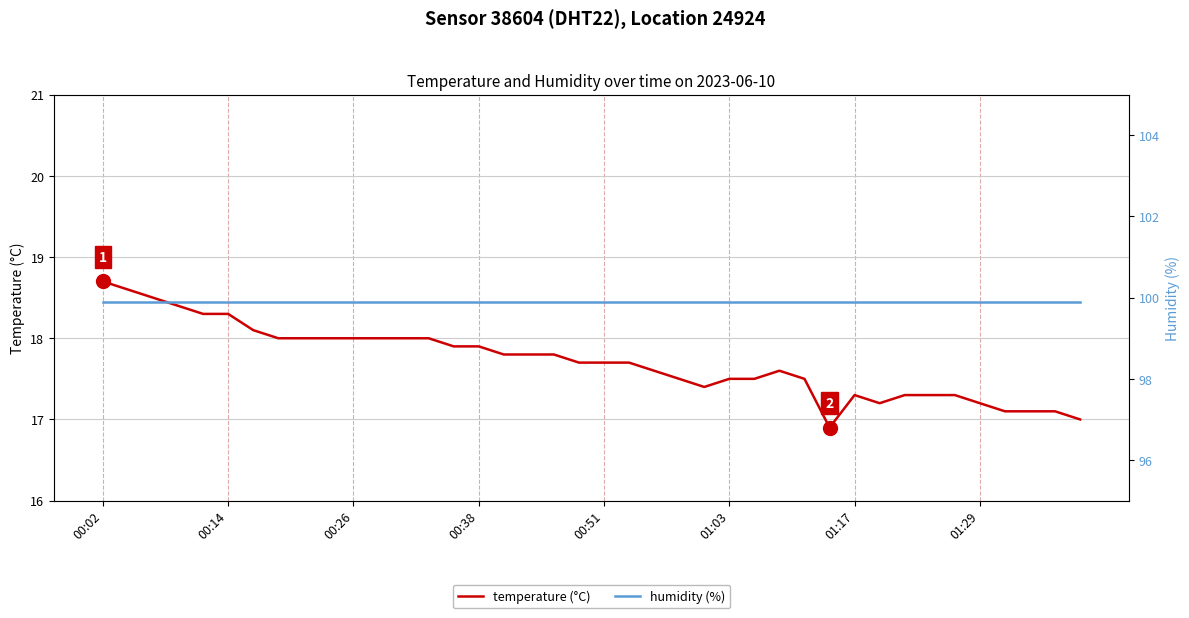

The temperature (°C) series shows 7.4 at 00:02. True or false?

False